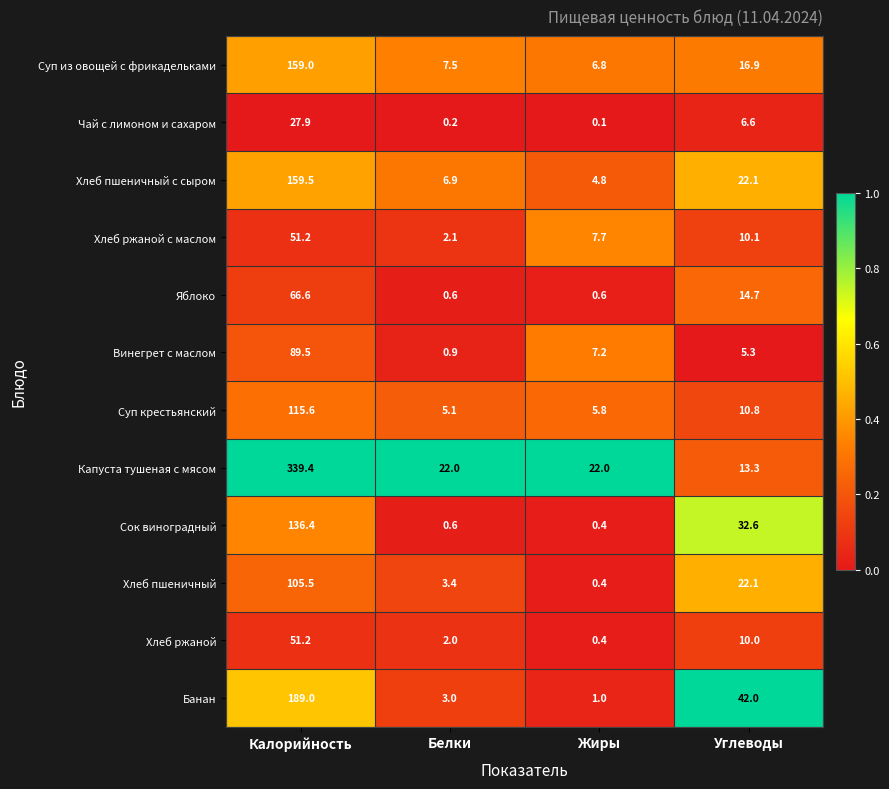

What is the greatest value displayed?

339.4